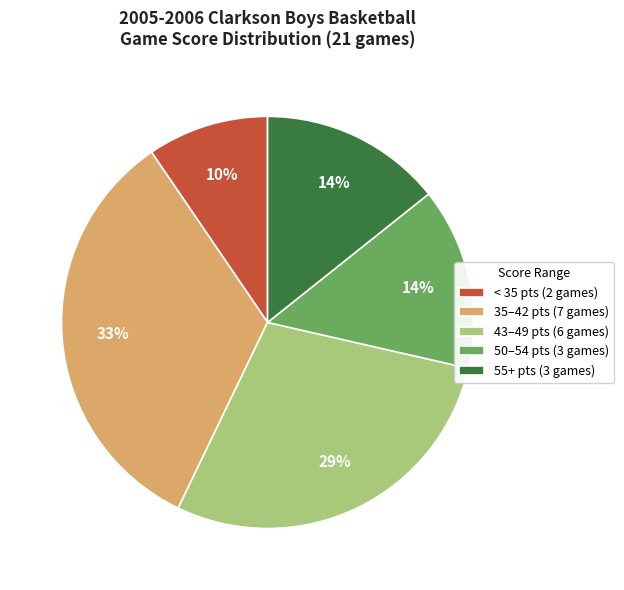

Does any single category account for the majority?

No